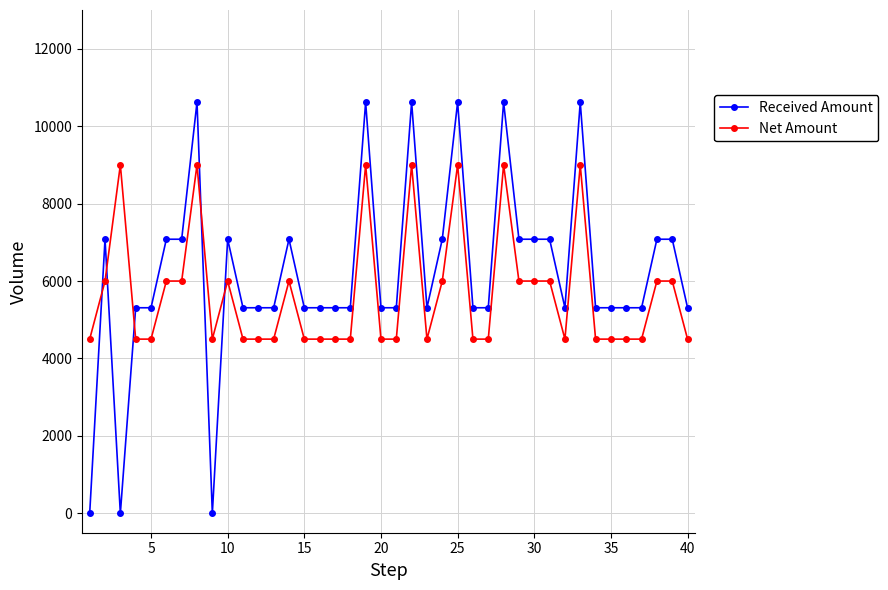

True or false: Received Amount has more than 2 points higher than both neighbors.

True